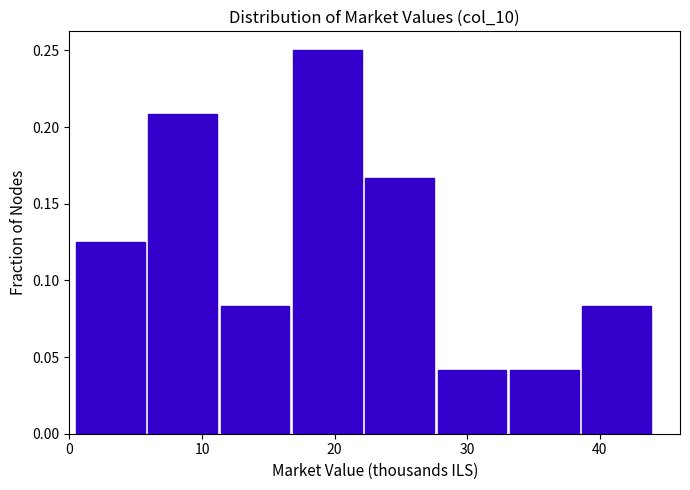

Reading left to right, transcribe this chart: for each bar, give the range it covers on the x-axis and its height. Neither the bar edges nor the heights are printed on the chart, so give them approximately, as read against the axes.

0 to 6: 0.125
6 to 11: 0.210
11 to 17: 0.085
17 to 22: 0.250
22 to 28: 0.165
28 to 33: 0.040
33 to 39: 0.040
39 to 44: 0.085